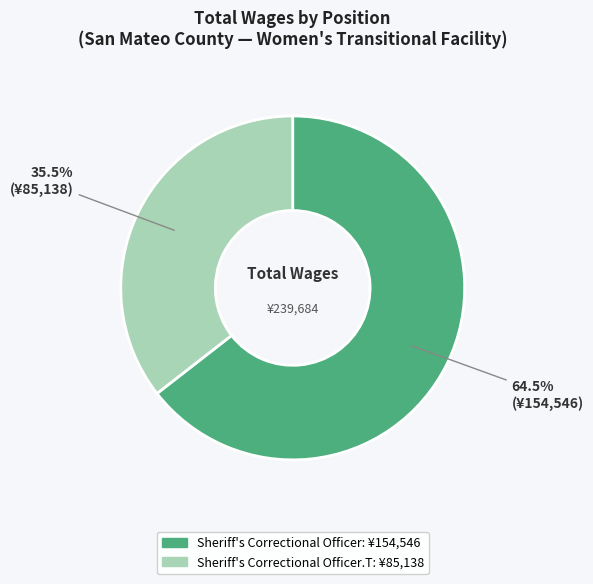

To the nearest percent, what is the average slice percentage?

50%